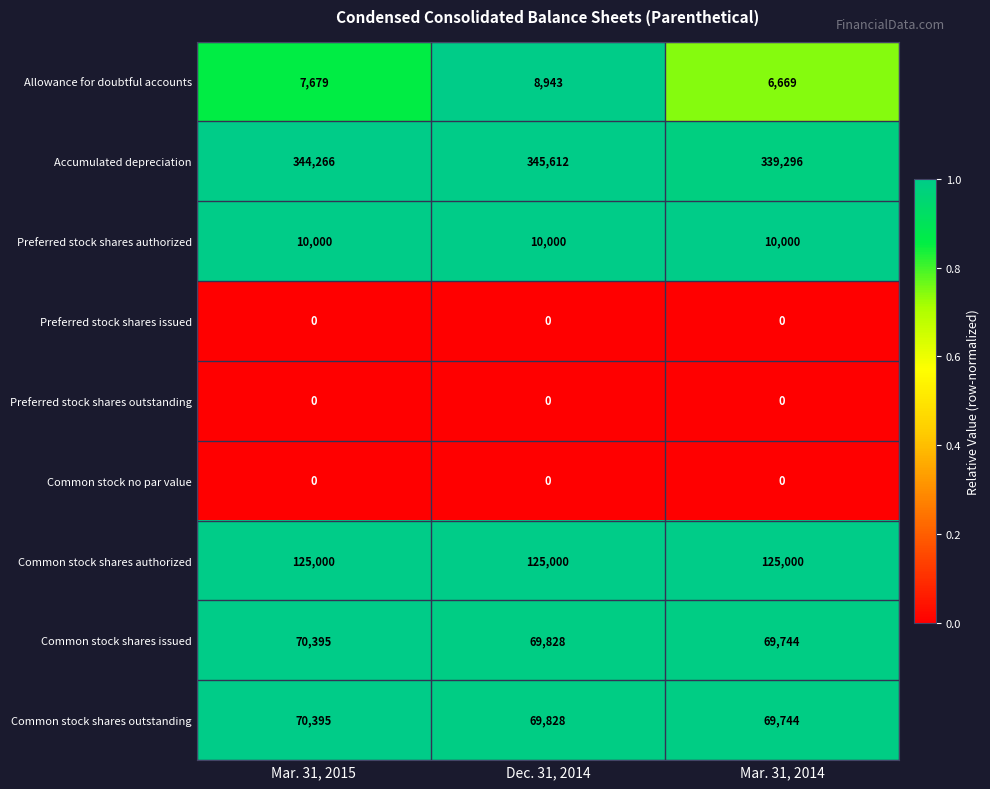

Reading right to left, what are all the values shown in this chart?

Allowance for doubtful accounts: Mar. 31, 2014=6669	Dec. 31, 2014=8943	Mar. 31, 2015=7679
Accumulated depreciation: Mar. 31, 2014=339296	Dec. 31, 2014=345612	Mar. 31, 2015=344266
Preferred stock shares authorized: Mar. 31, 2014=10000	Dec. 31, 2014=10000	Mar. 31, 2015=10000
Preferred stock shares issued: Mar. 31, 2014=0	Dec. 31, 2014=0	Mar. 31, 2015=0
Preferred stock shares outstanding: Mar. 31, 2014=0	Dec. 31, 2014=0	Mar. 31, 2015=0
Common stock no par value: Mar. 31, 2014=0	Dec. 31, 2014=0	Mar. 31, 2015=0
Common stock shares authorized: Mar. 31, 2014=125000	Dec. 31, 2014=125000	Mar. 31, 2015=125000
Common stock shares issued: Mar. 31, 2014=69744	Dec. 31, 2014=69828	Mar. 31, 2015=70395
Common stock shares outstanding: Mar. 31, 2014=69744	Dec. 31, 2014=69828	Mar. 31, 2015=70395